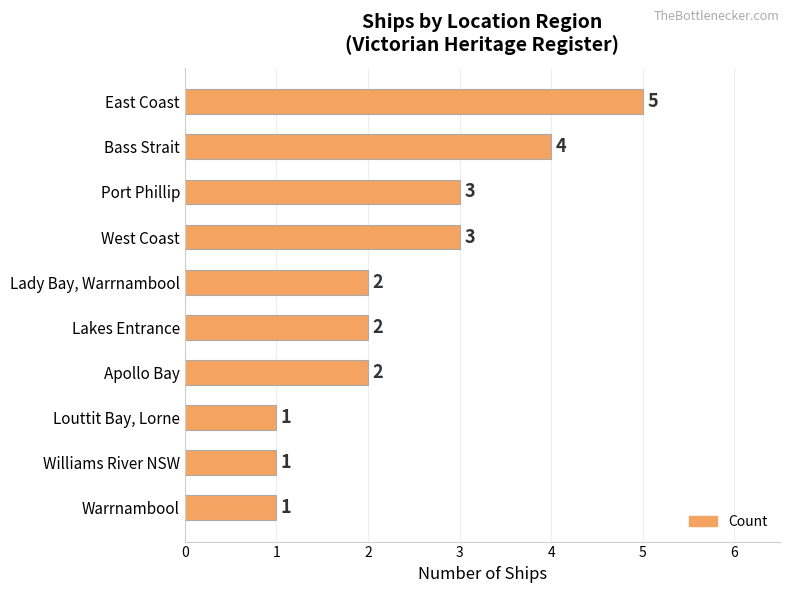

True or false: the data shows 2 at Apollo Bay.

True